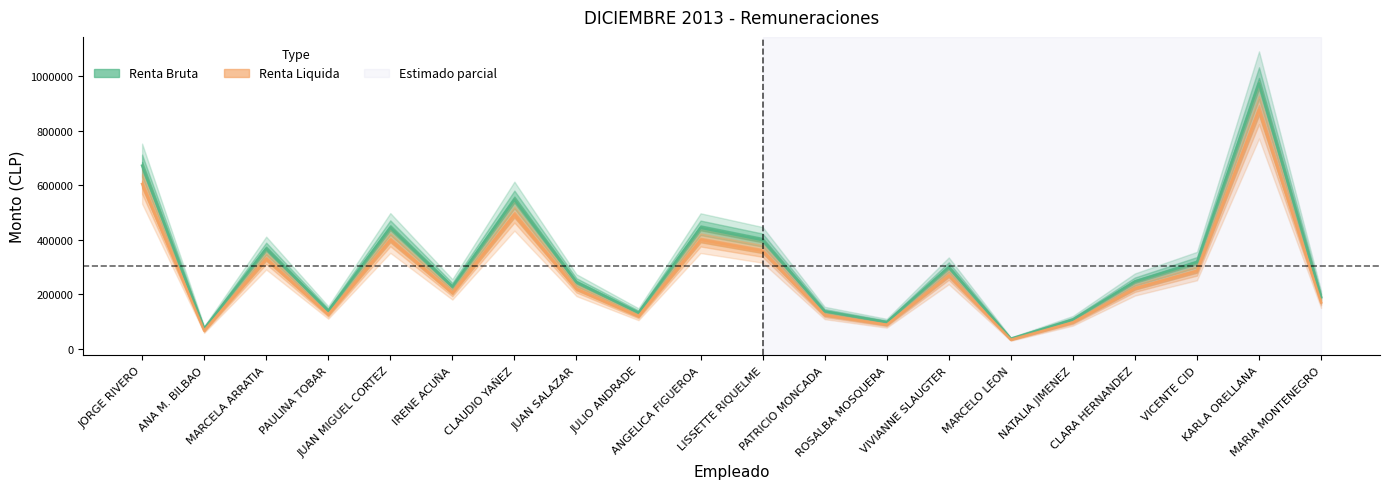

What is the label of the 18th point from the left?

VICENTE CID